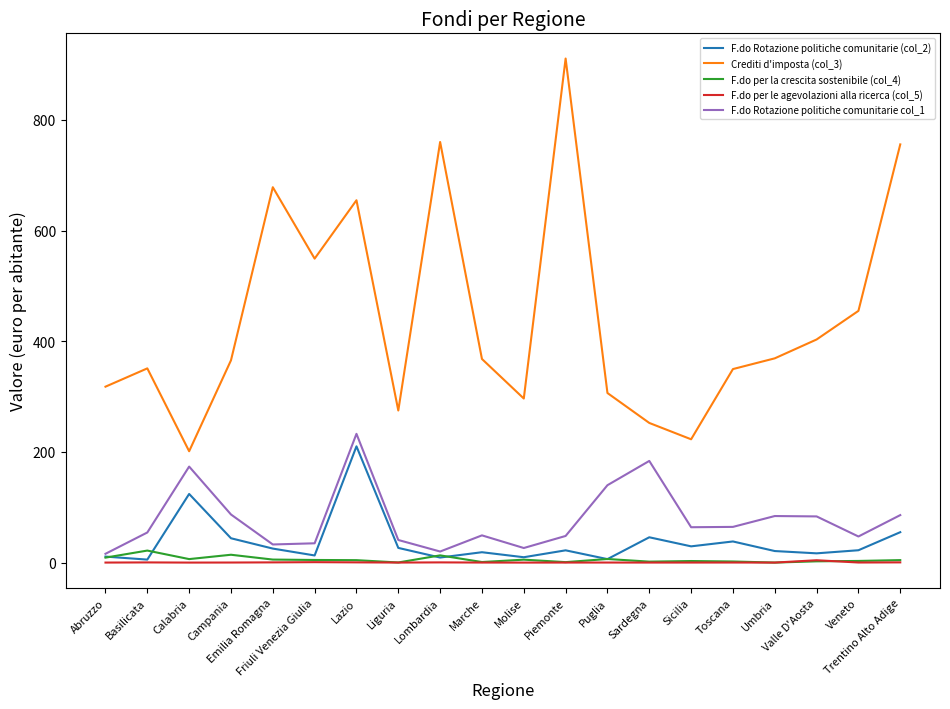

Which series has the largest total across all categories?

Crediti d'imposta (col_3)